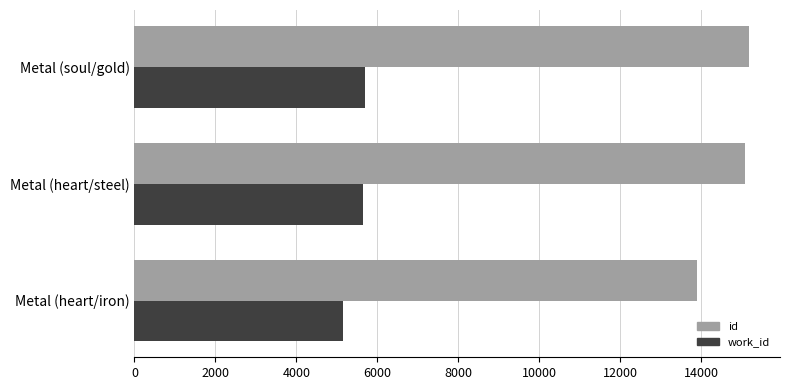

At how many categories does at least one series exceed 14573?

2